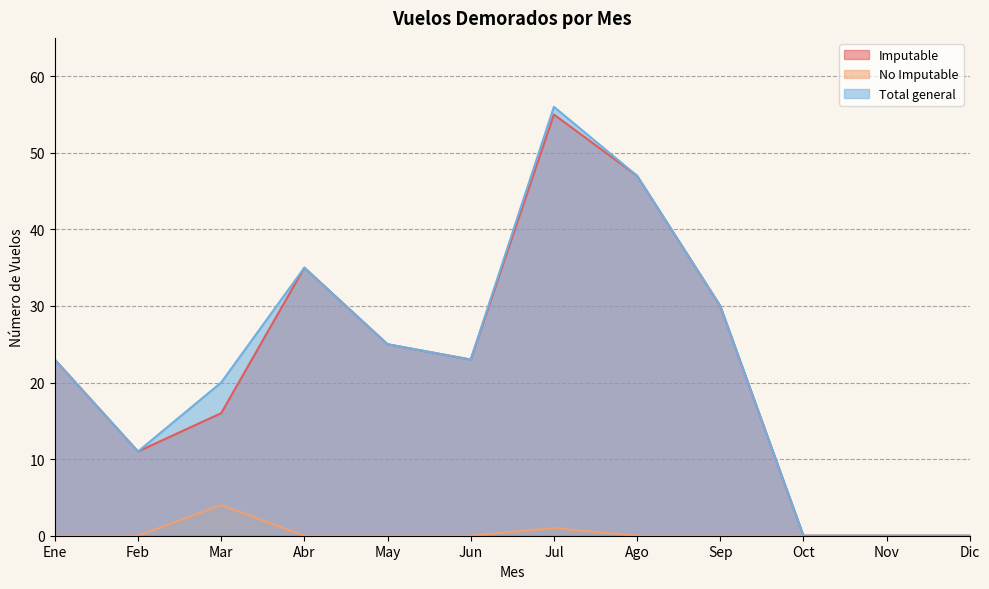

Does the chart display data point markers on the line(s)?

No